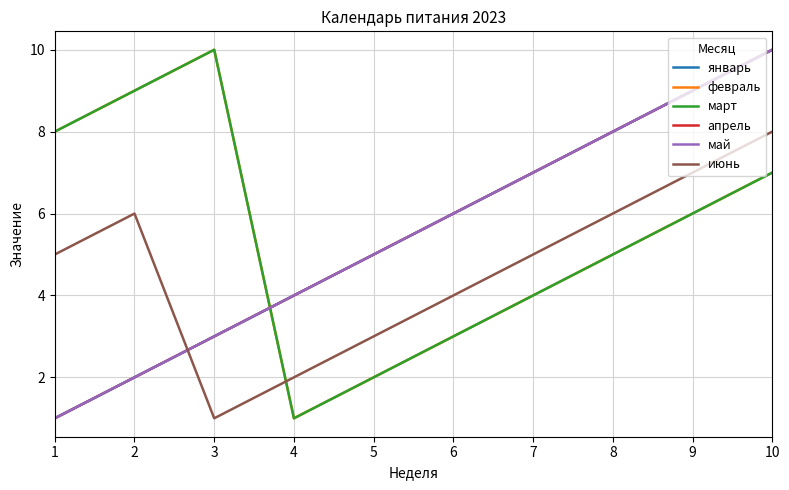

Which series has the largest range (max minus min)?

январь